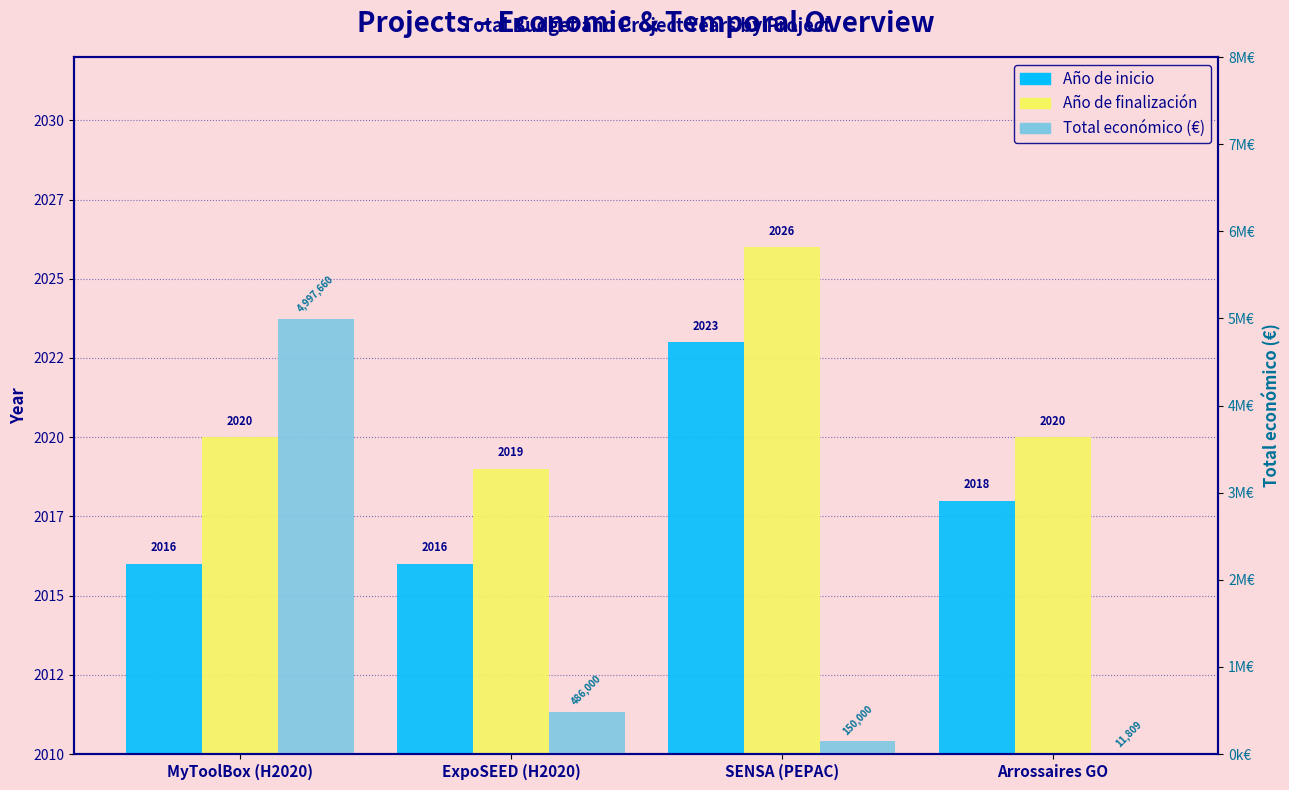

What is the sum of all Total económico (€) values?

5645469